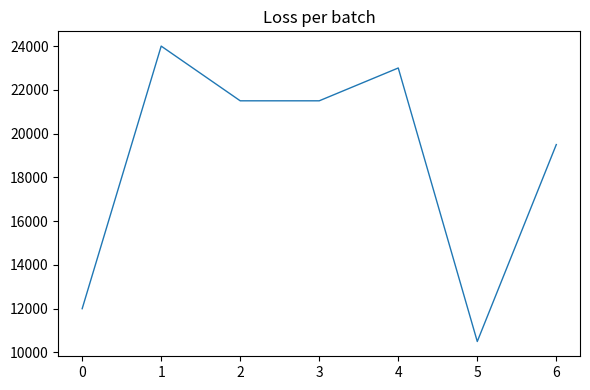

What is the sum of the values at 4 and 5?

33500